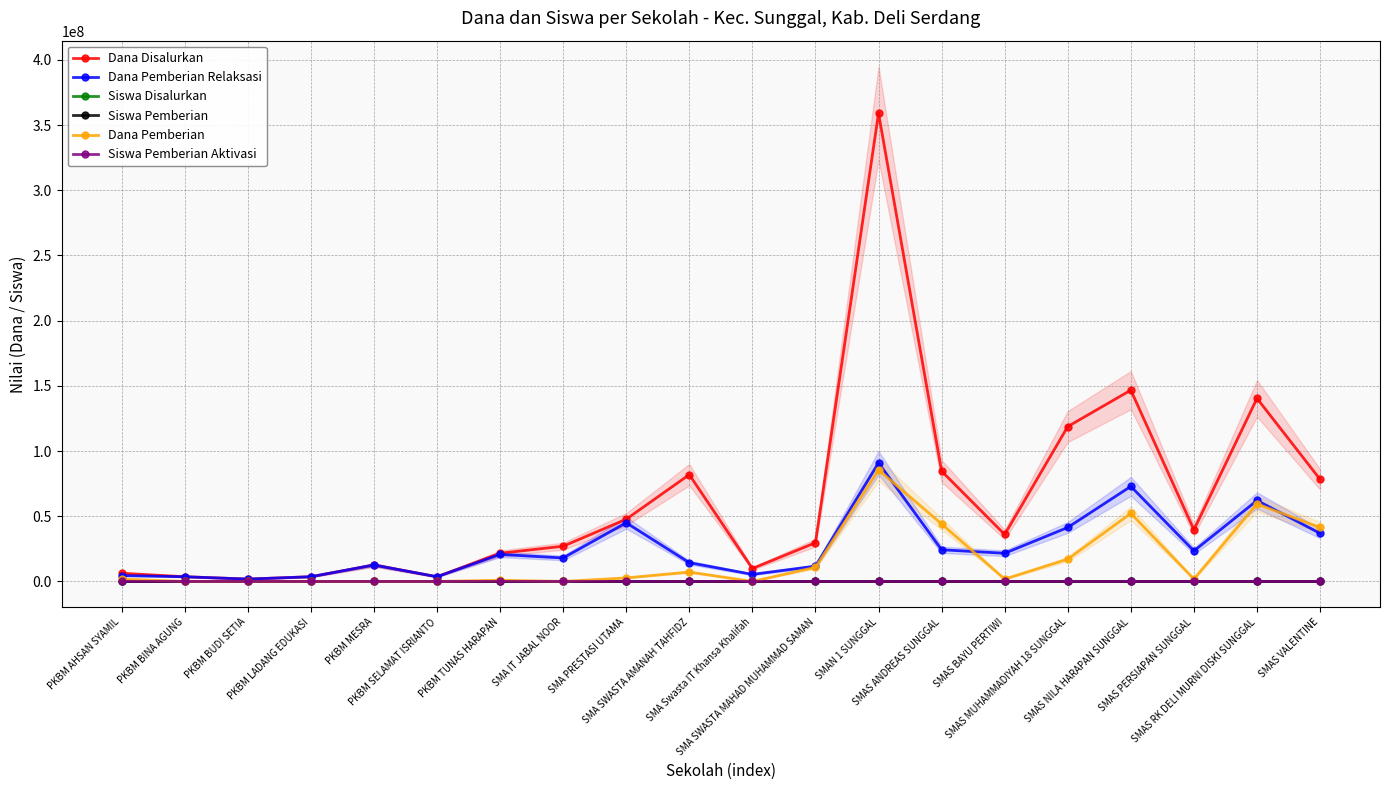

The value of Dana Disalurkan at PKBM MESRA is 16700965. True or false?

False